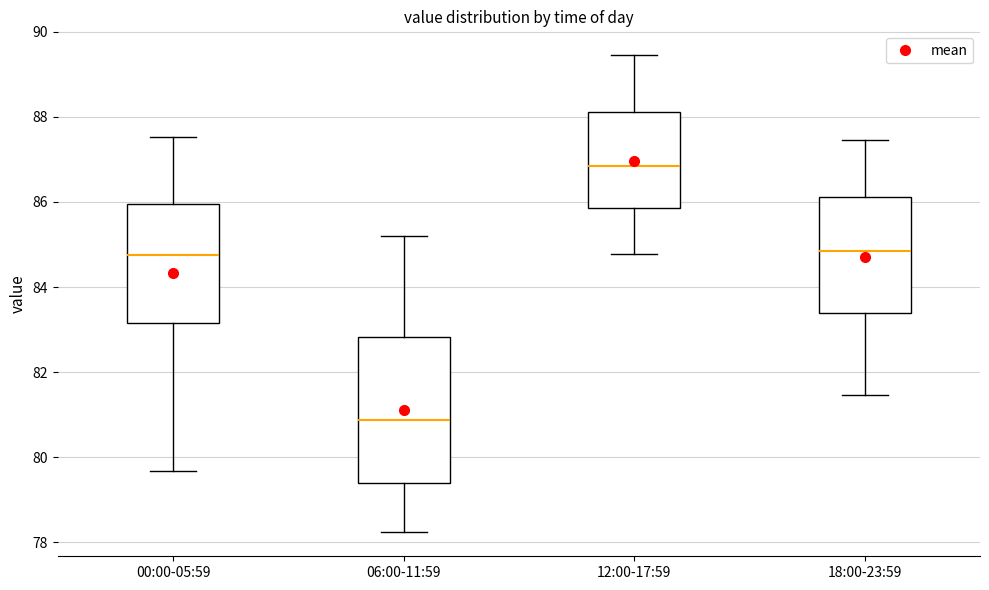

Where is the lower edge of the box for 06:00-11:59 on the y-axis? The values are not printed on the chart, so give them approximately, as read against the axis.

79.4